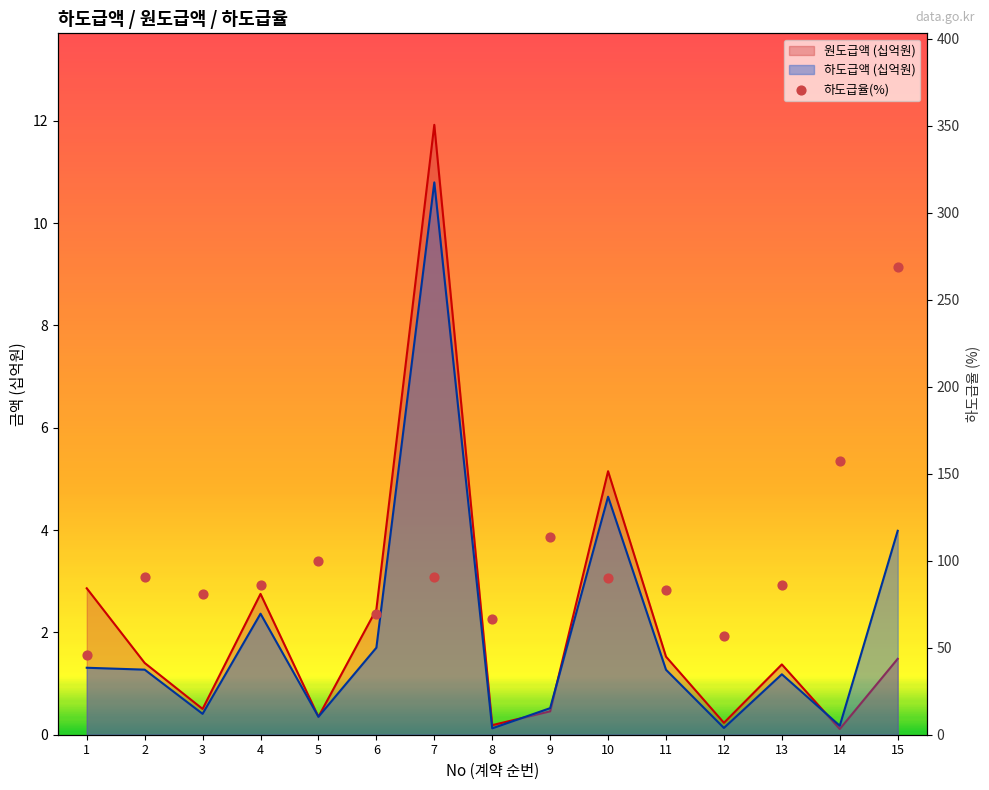

Which has a higher value, 15 or 10?

15